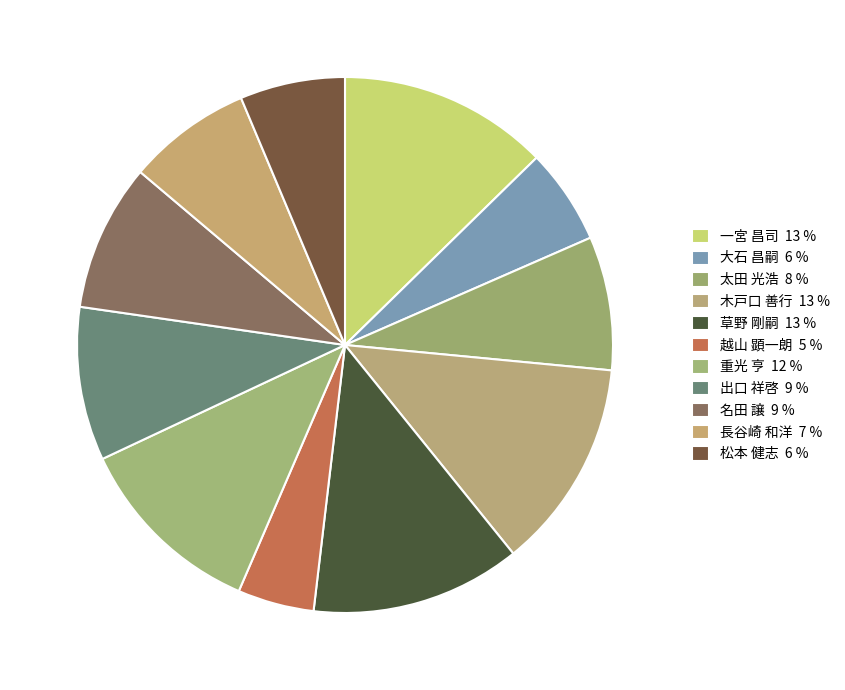

The 太田 光浩 slice represents 8% of the pie. True or false?

True